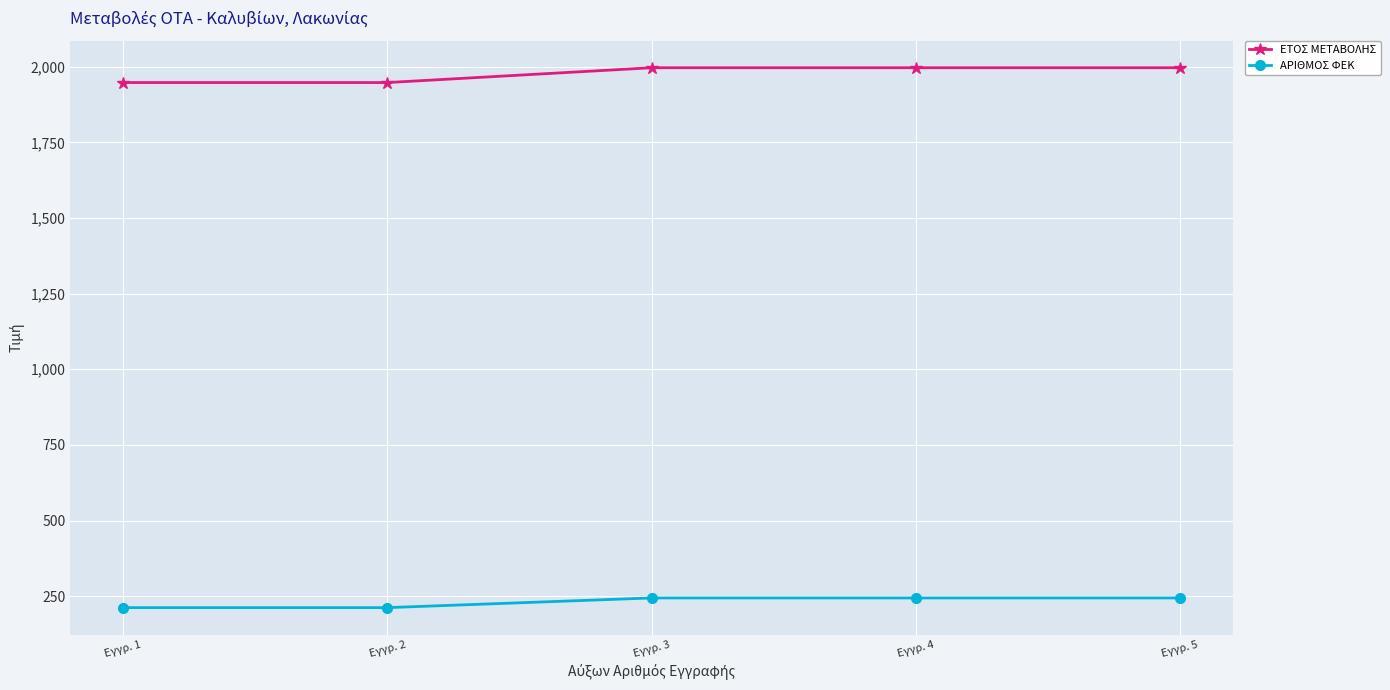

True or false: ΕΤΟΣ ΜΕΤΑΒΟΛΗΣ has more than 2 interior local peaks.

False